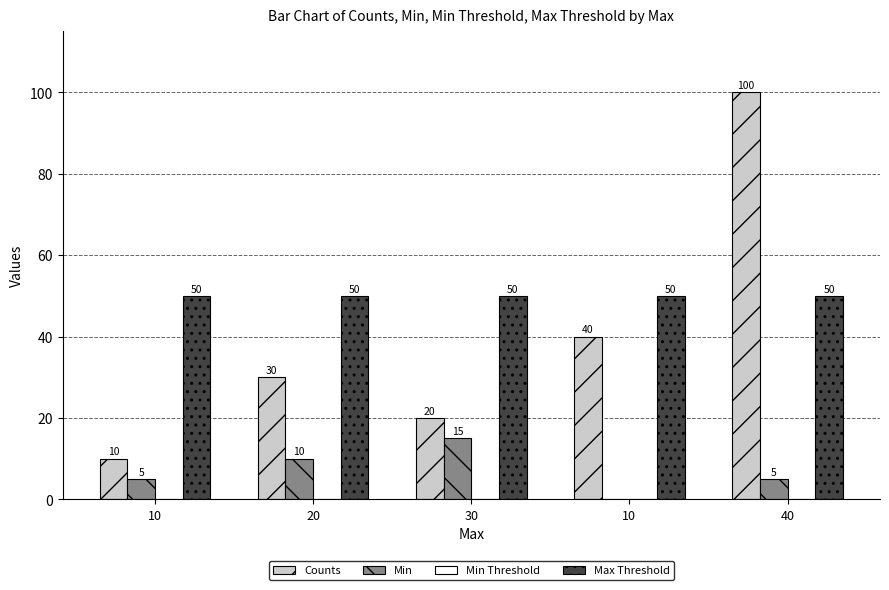

How many groups of bars are there?

5